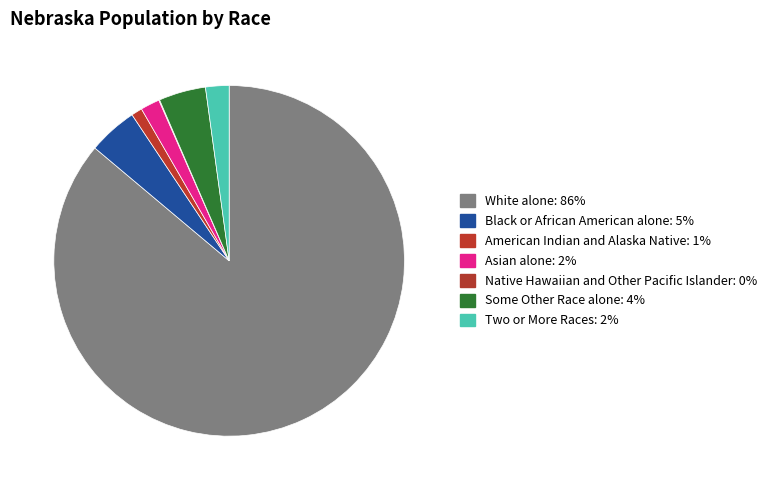

What percentage do American Indian and Alaska Native and Asian alone together represent?

2.8%